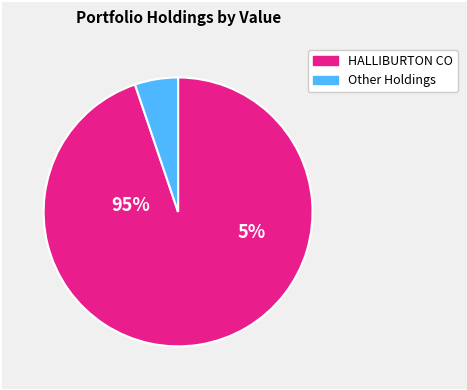

Which slice is the largest?

HALLIBURTON CO